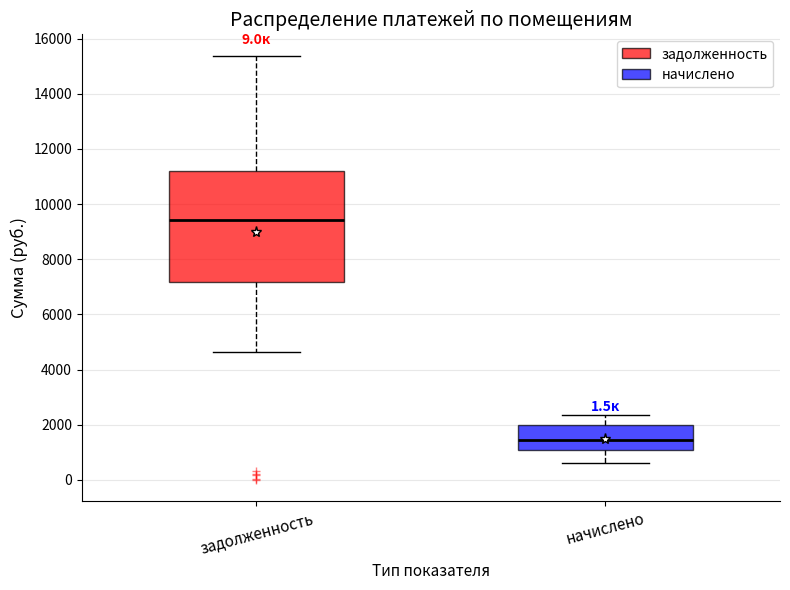

Which box is the tallest, from its lower edge to its upper edge?

задолженность